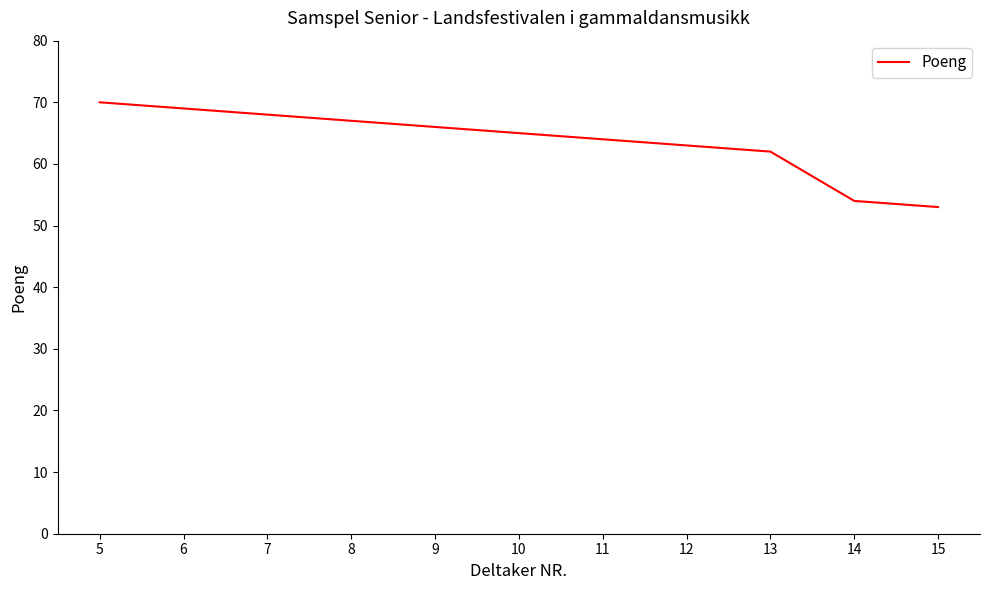

True or false: the data shows 17 at 15.

False